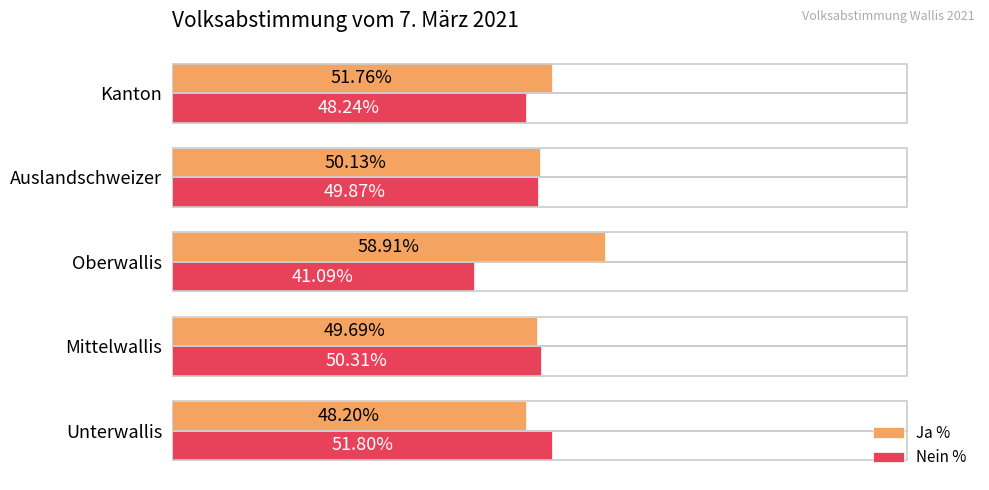

List the series in order of their overall mean, highest first.

Ja %, Nein %